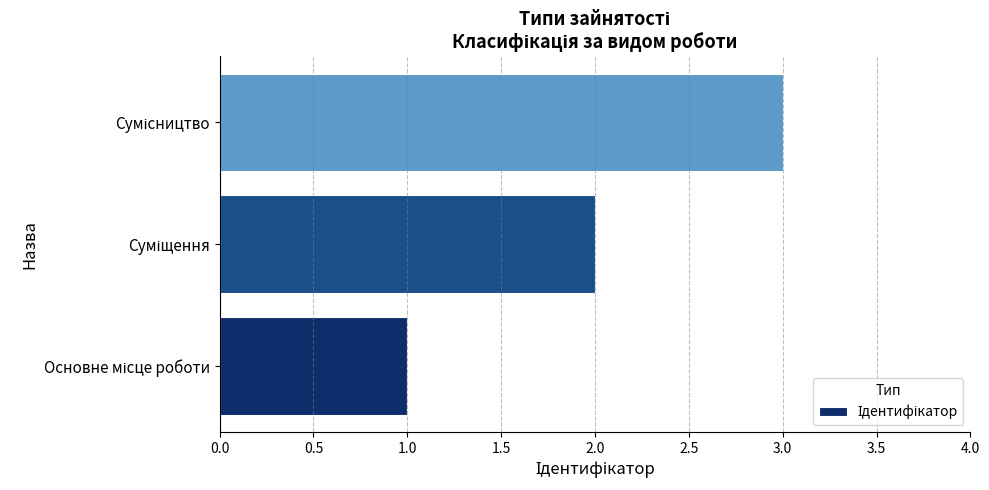

What is the maximum value shown in the chart?

3